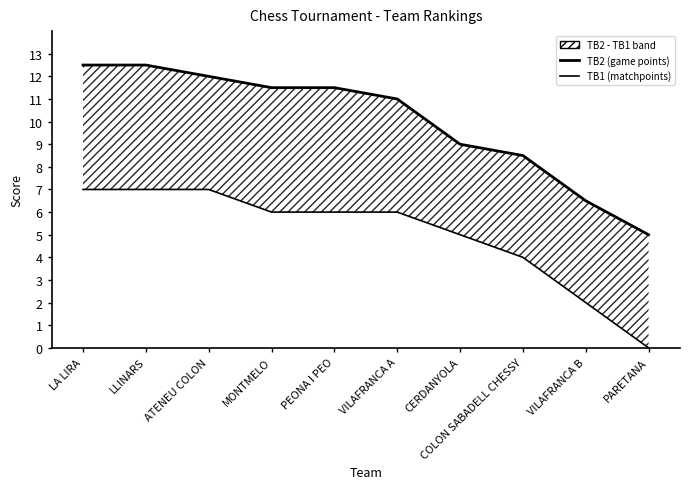

What is the average value of the TB1 (matchpoints) series?

5.0